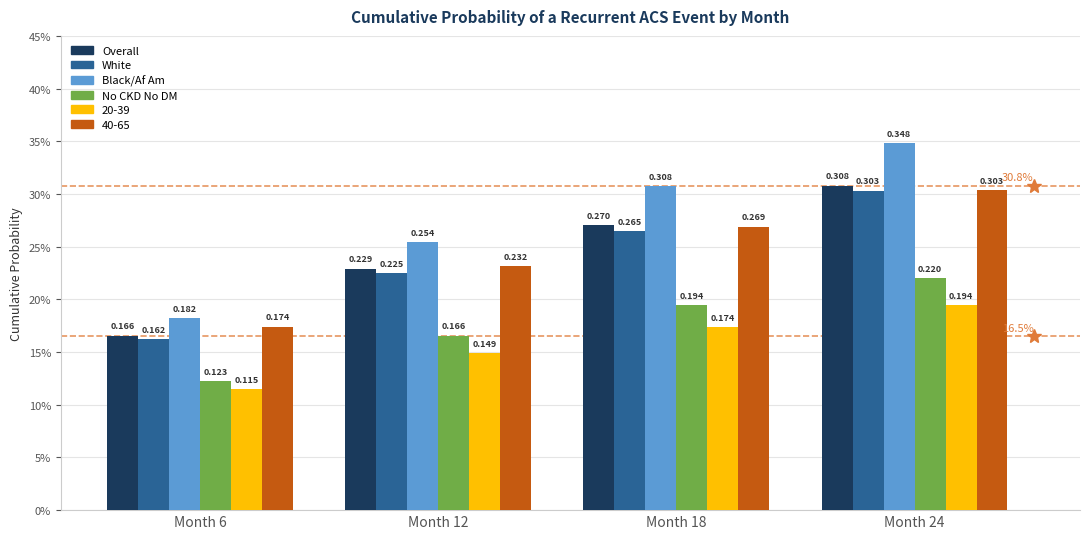

What are all the series names shown in the legend?

Overall, White, Black/Af Am, No CKD No DM, 20-39, 40-65